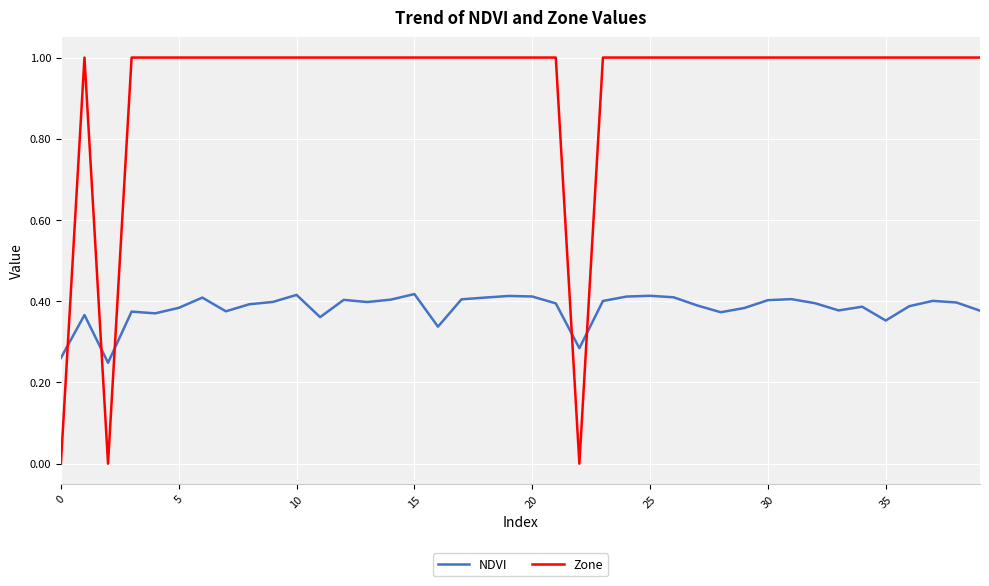

List the series in order of their overall mean, lowest first.

NDVI, Zone